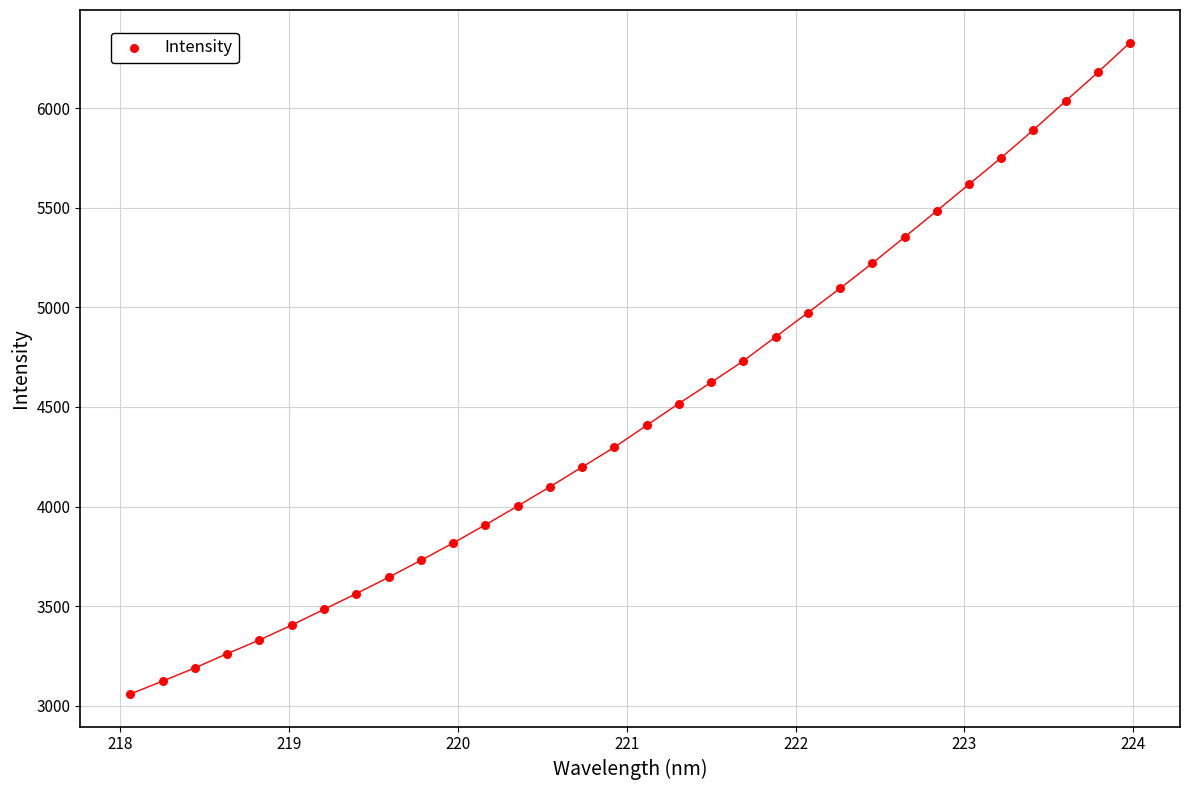

What is the range of X values (max minus min)?

5.9